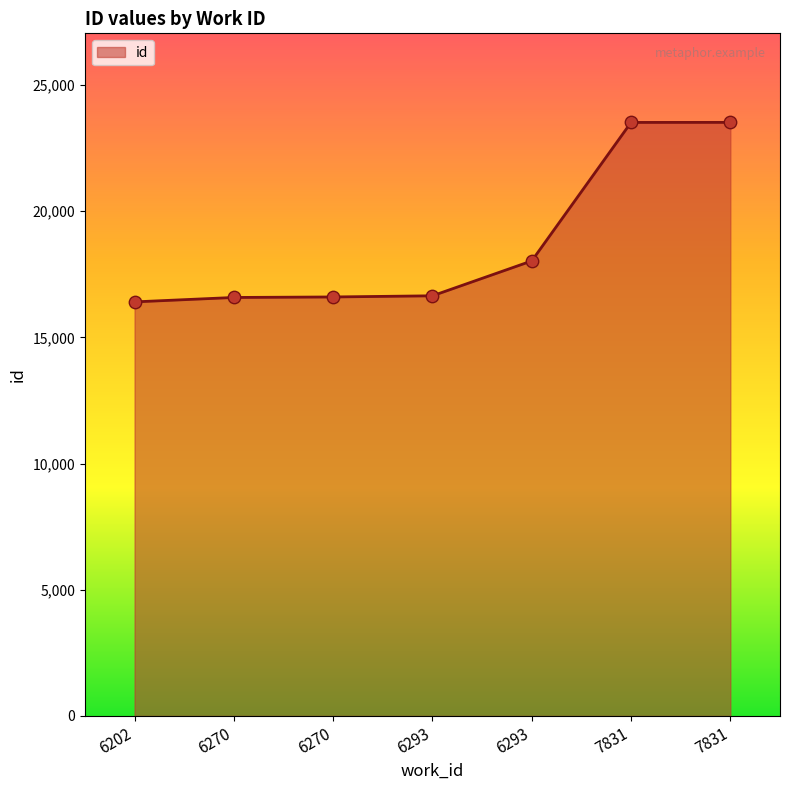

What is the change in value from 6270 to 6293?

+1448